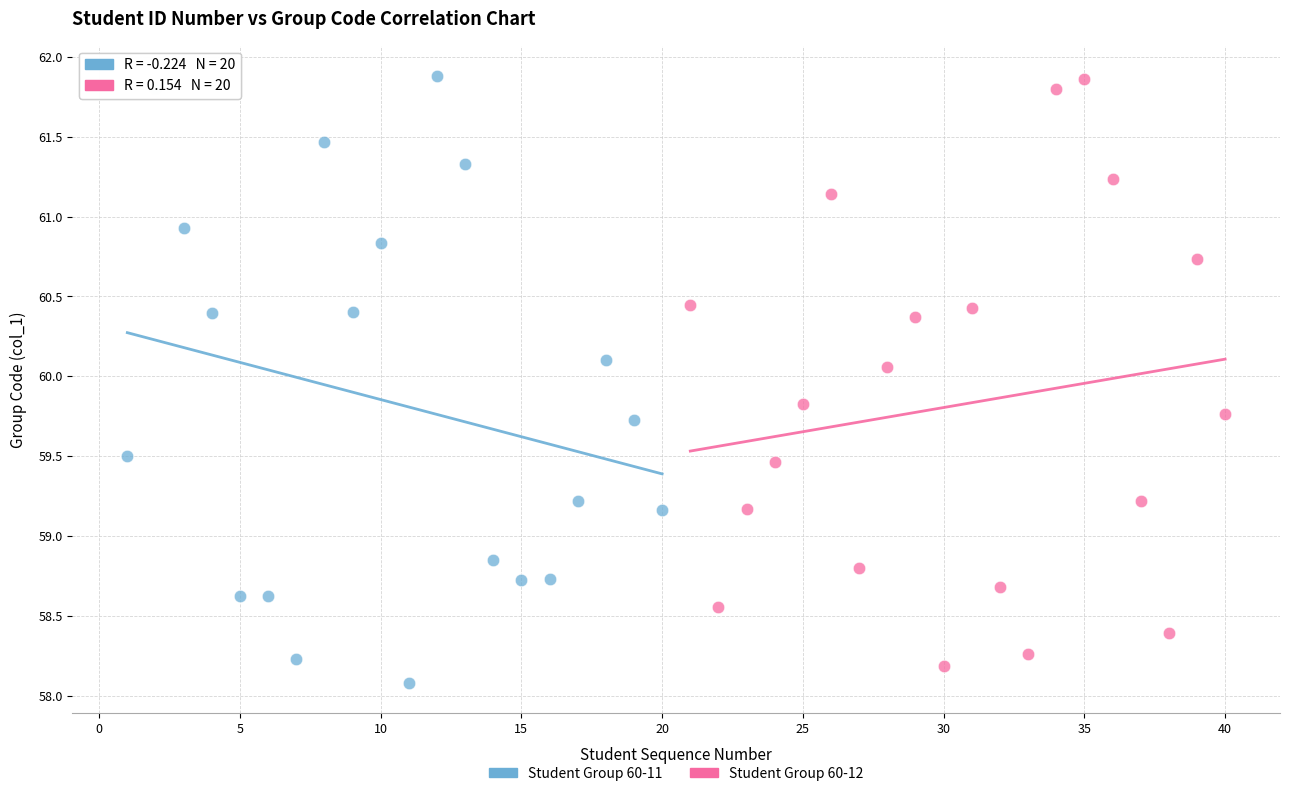

What are all the series names shown in the legend?

Student Group 60-11, Student Group 60-12